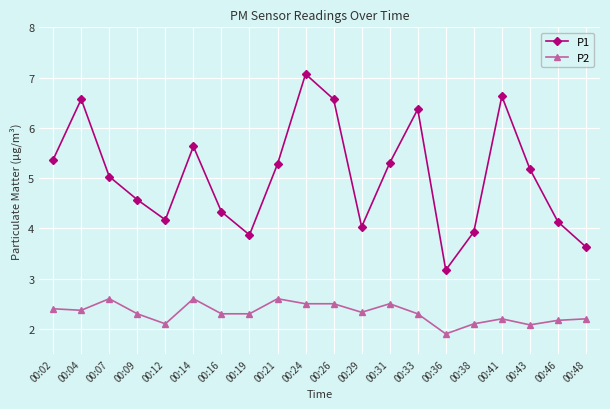

What are all the series names shown in the legend?

P1, P2